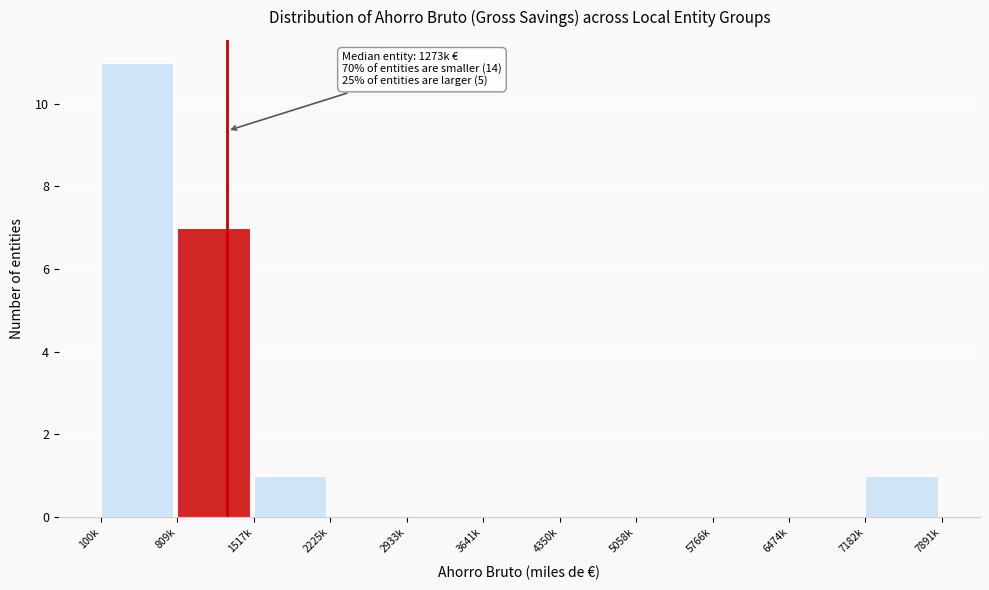

Reading left to right, list all the values displayed in this chart.

100k=11	809k=7	1517k=1	2225k=0	2933k=0	3641k=0	4350k=0	5058k=0	5766k=0	6474k=0	7182k=1